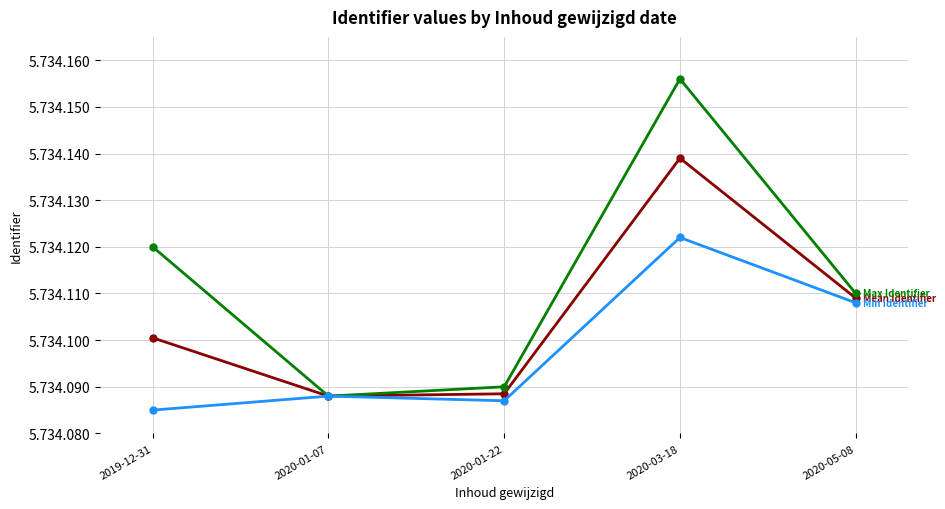

Which has a higher value, 2020-03-18 or 2019-12-31?

2020-03-18